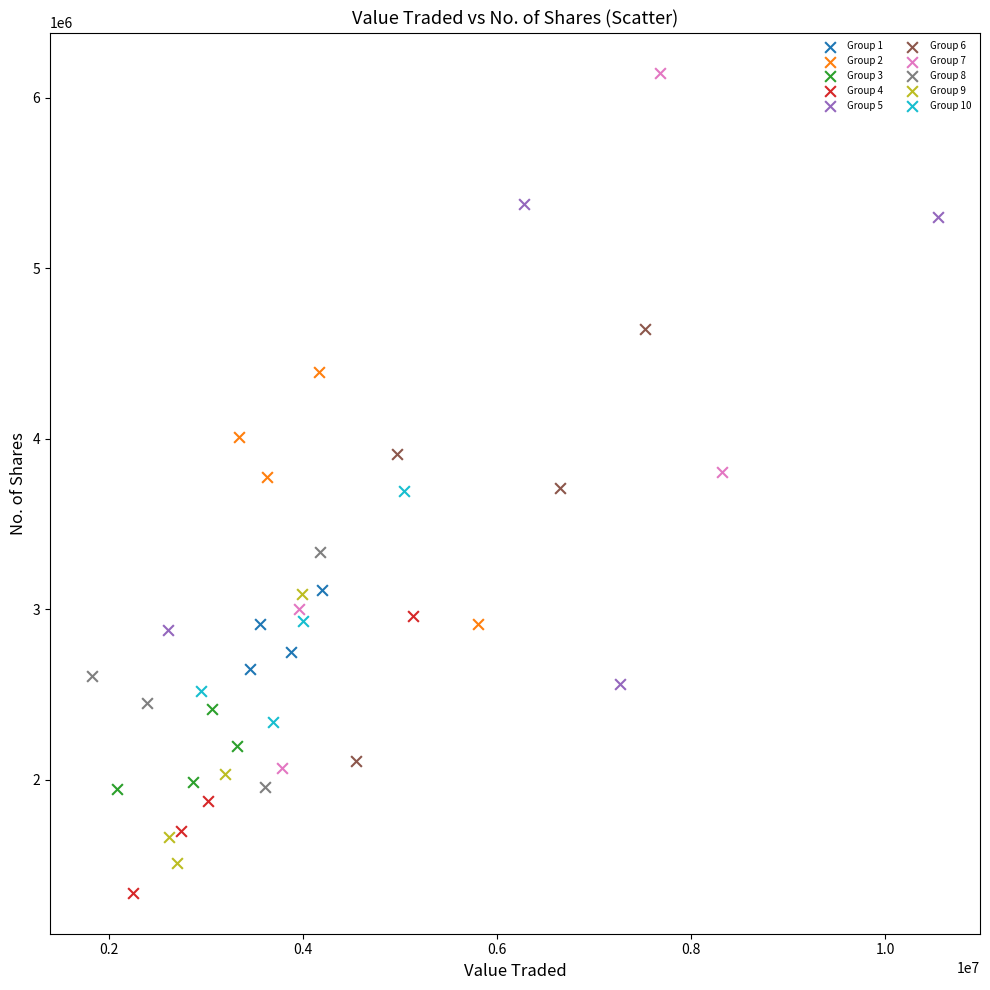

Which series has the largest Y range (max minus min)?

Group 7